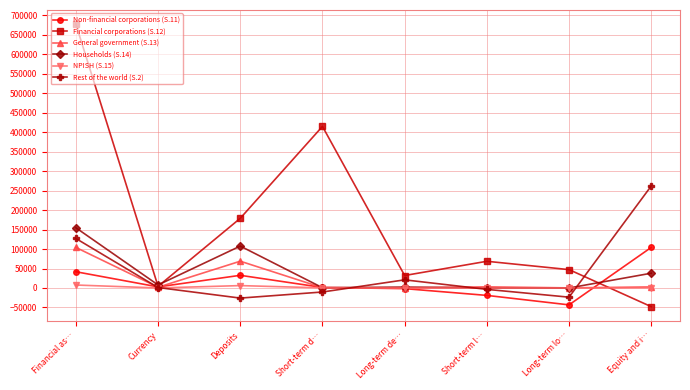

Which series changed the most between Short-term d… and Equity and i…?

Financial corporations (S.12)